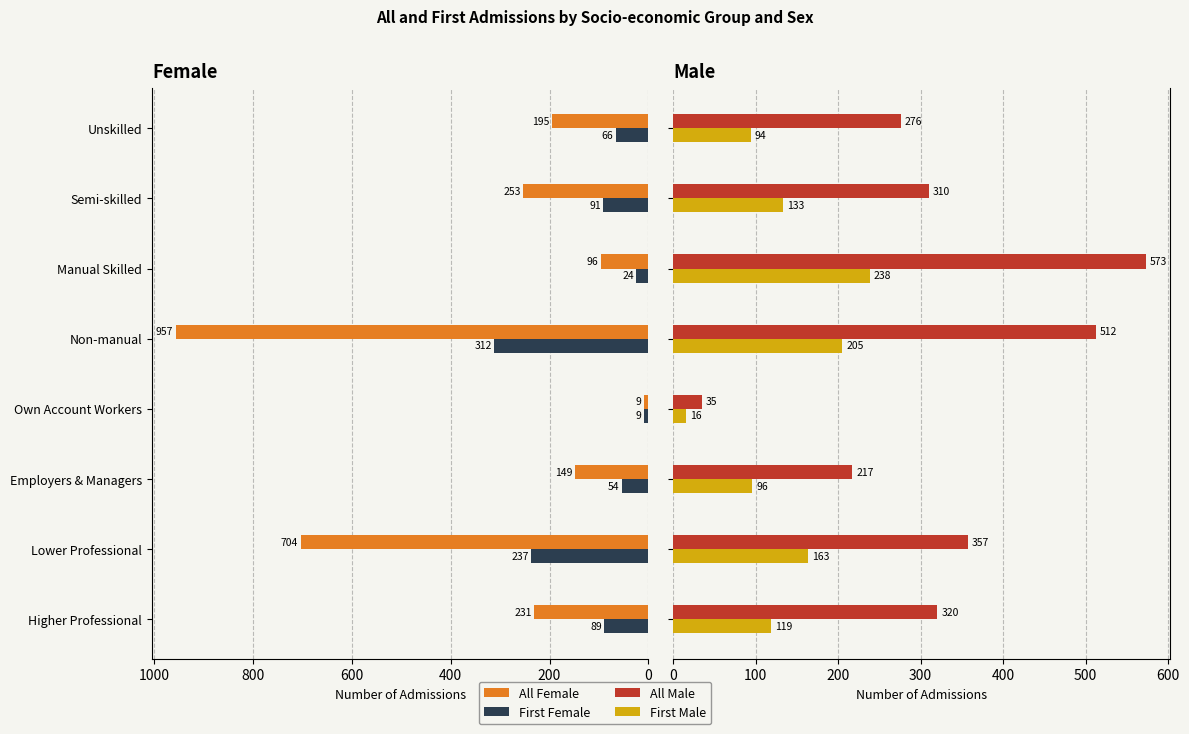

Rank the series at Higher Professional from lowest to highest value.

First Female, First Male, All Female, All Male